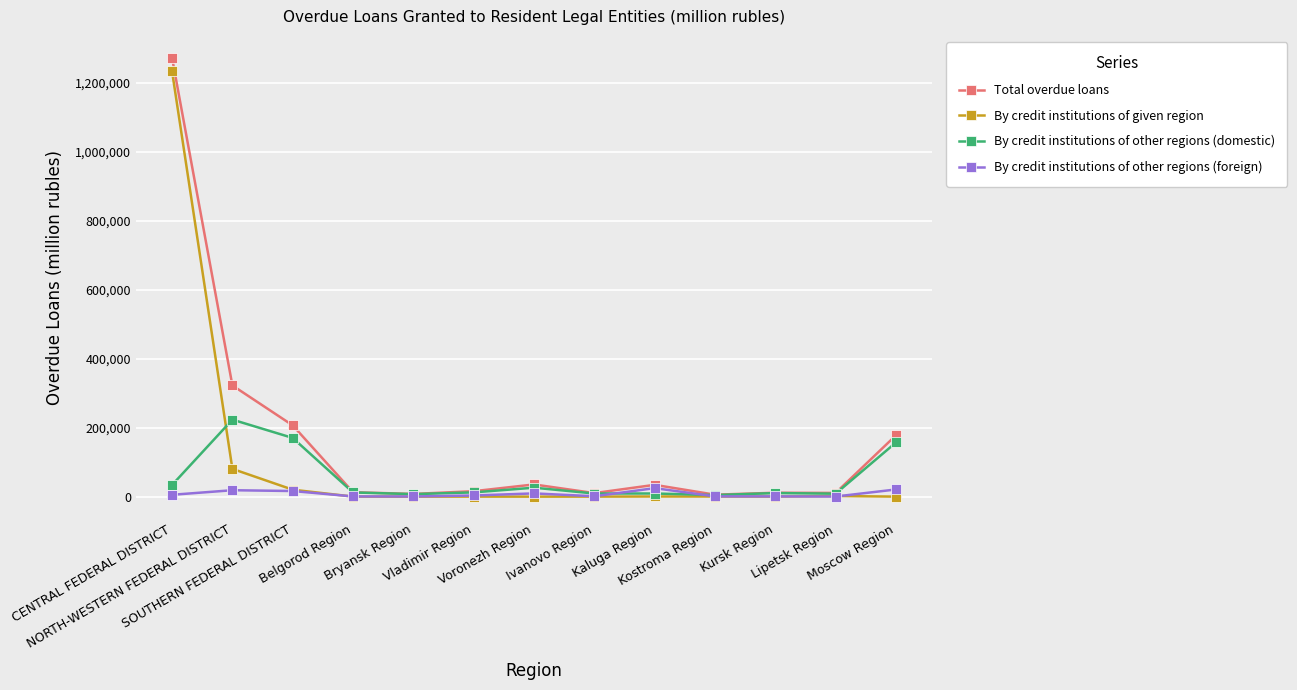

Between SOUTHERN FEDERAL DISTRICT and Voronezh Region, which series saw the biggest shift?

Total overdue loans